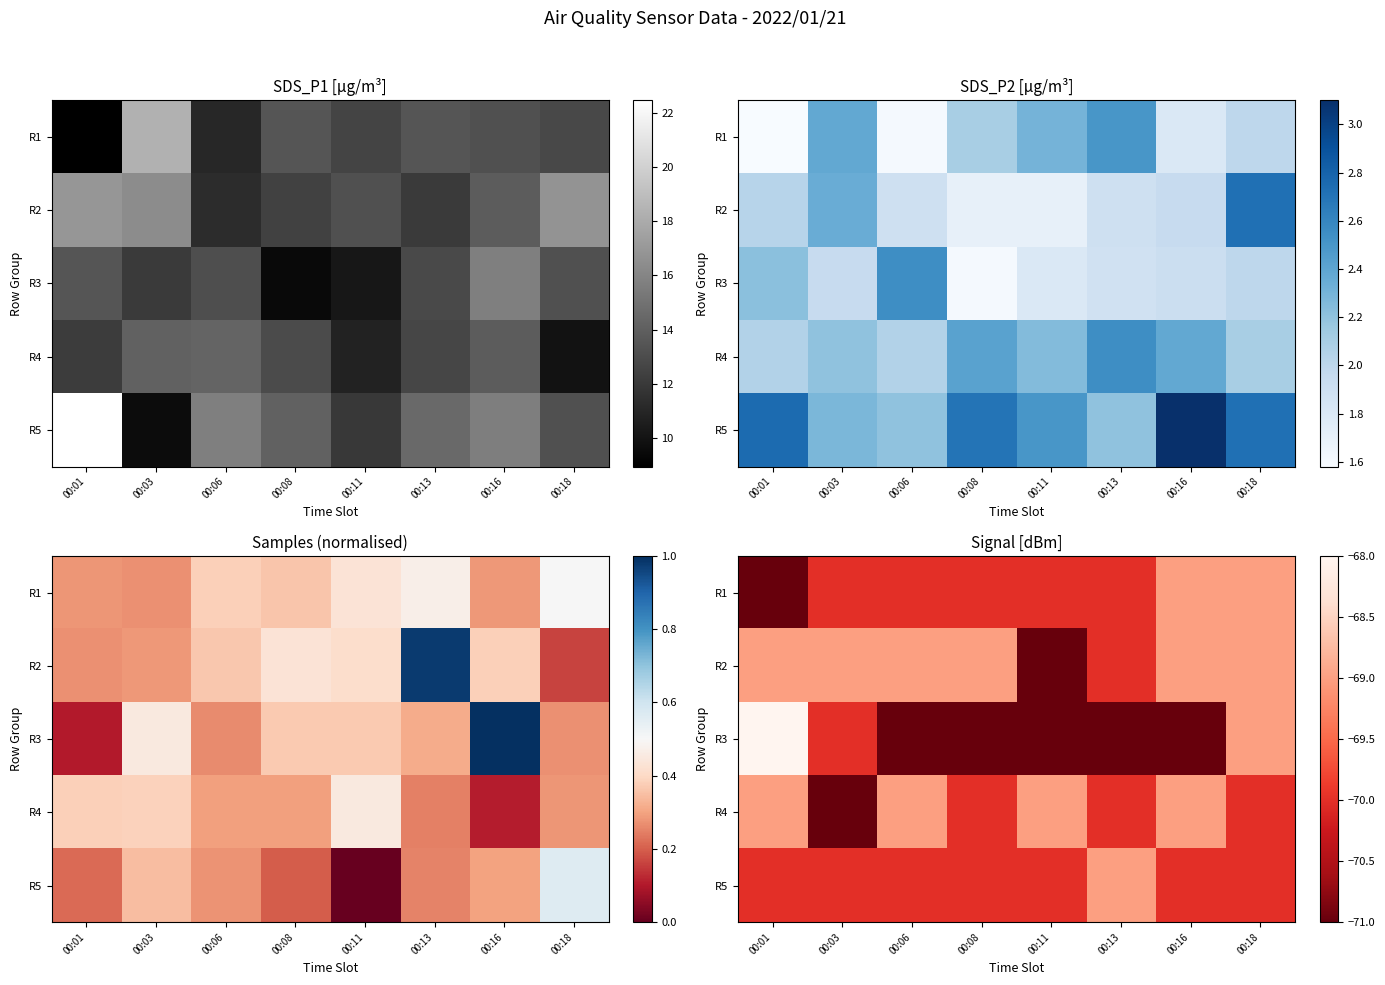

How many R3 values are between -71 and -69?

7